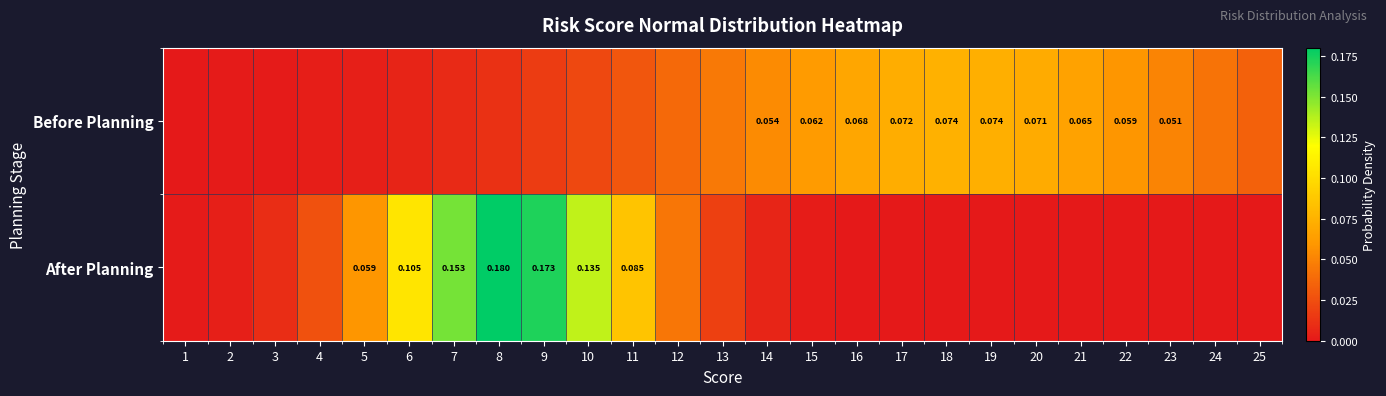

How many distinct data groups are displayed?

2